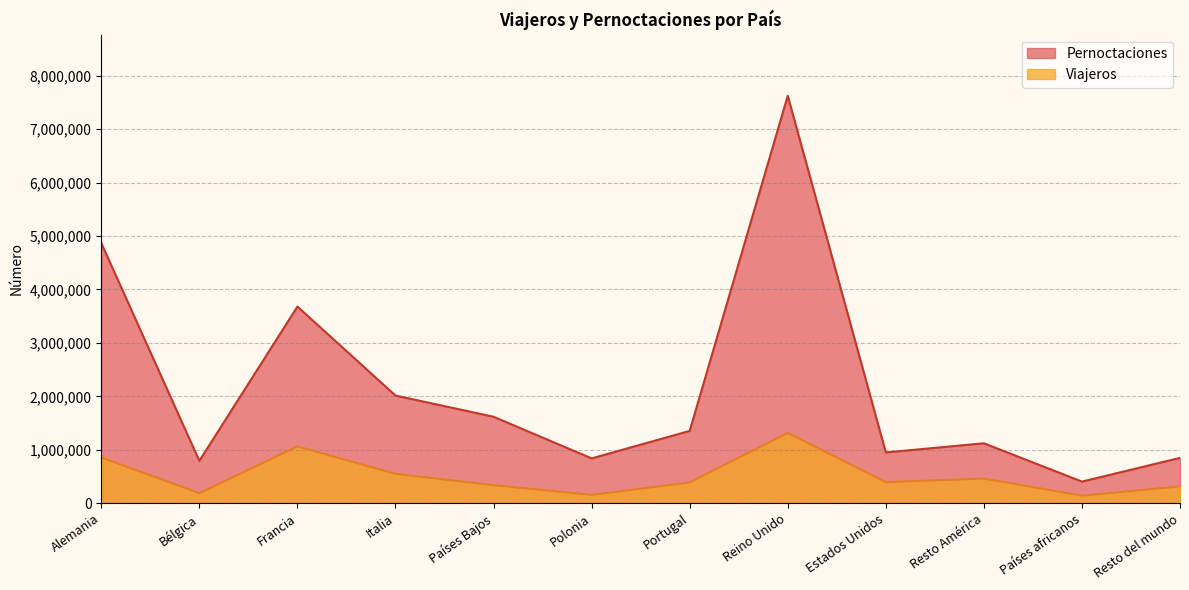

What is the approximate value of Pernoctaciones at Portugal?

1352742